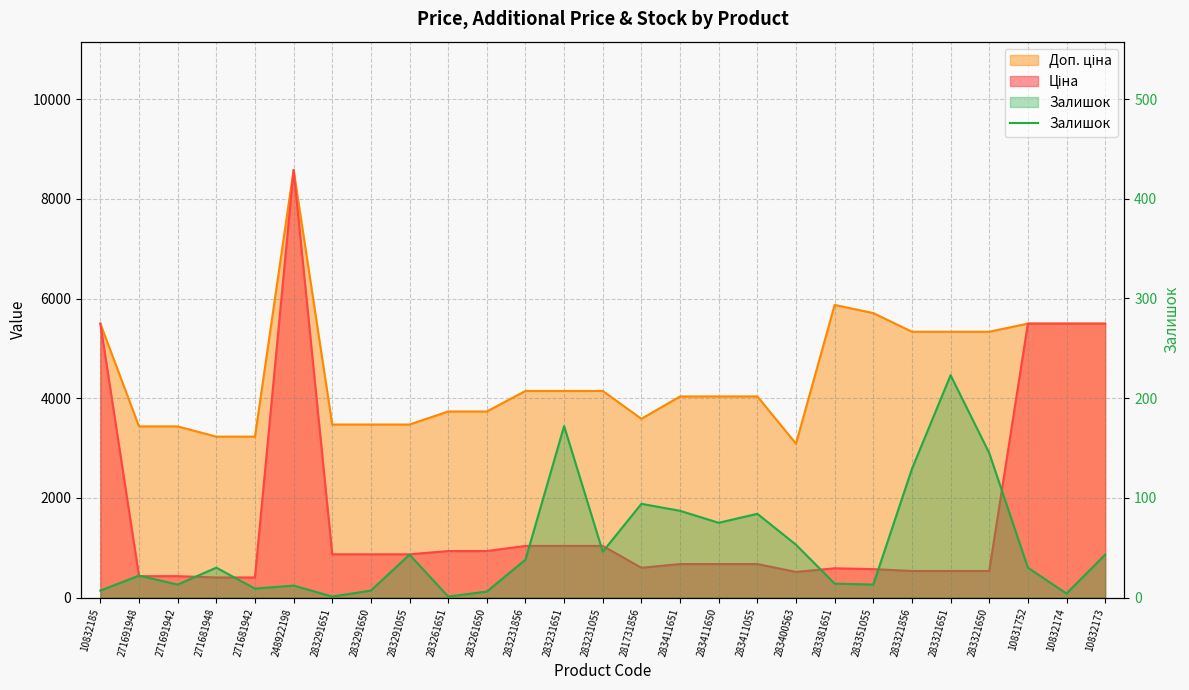

How many data points does each series have?

27